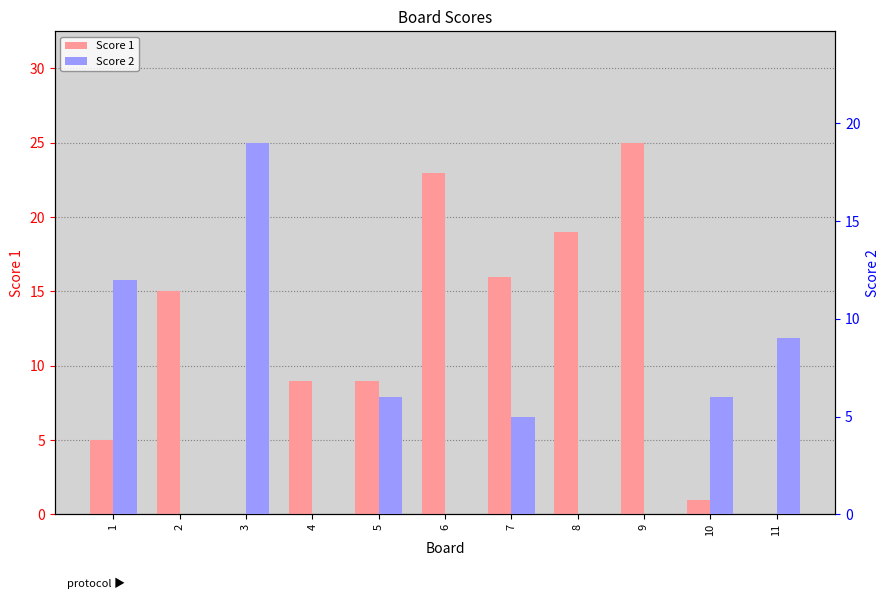

Which category has the lowest value across all series?

3